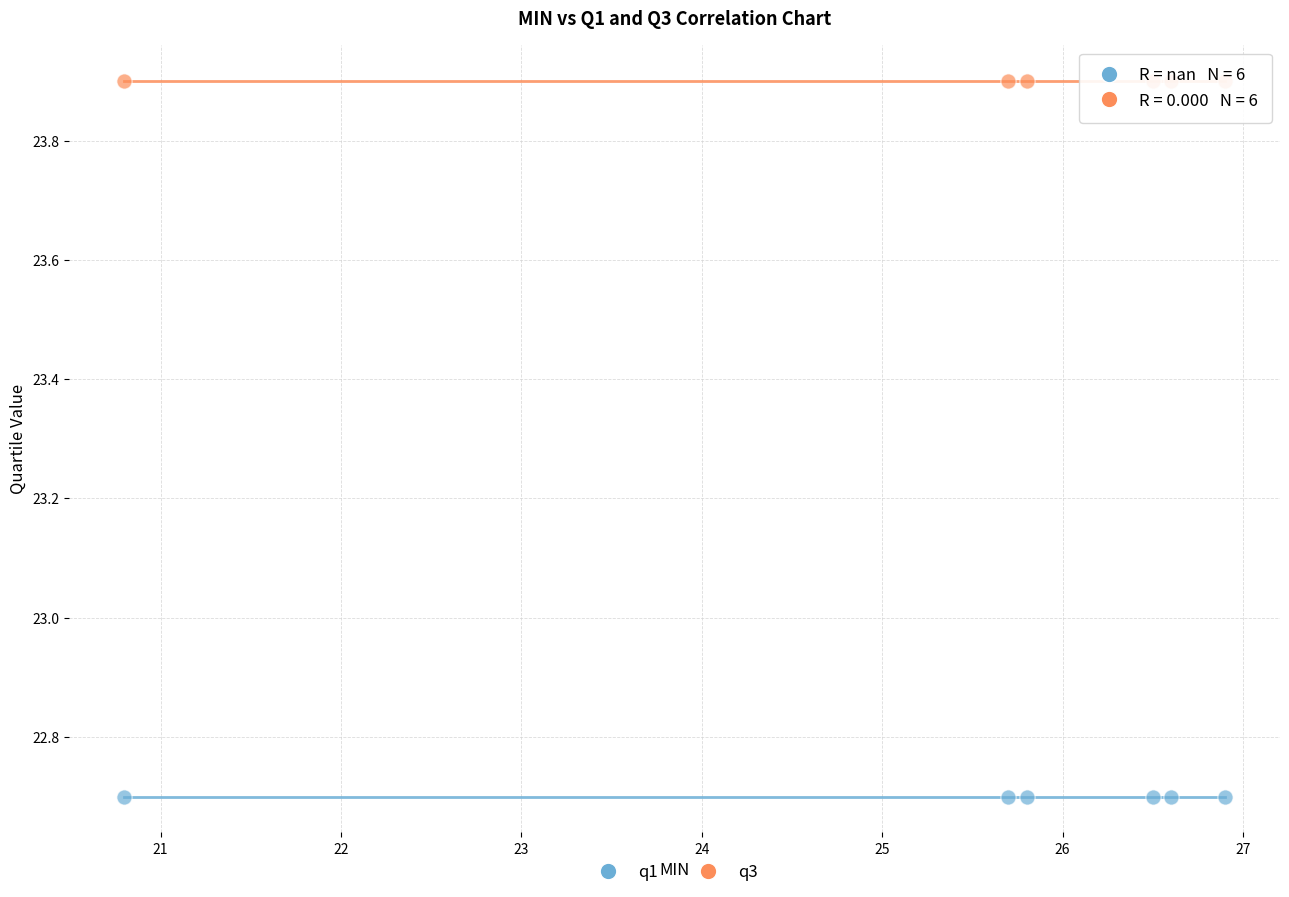

Across all data points, what is the average Y value?

23.3